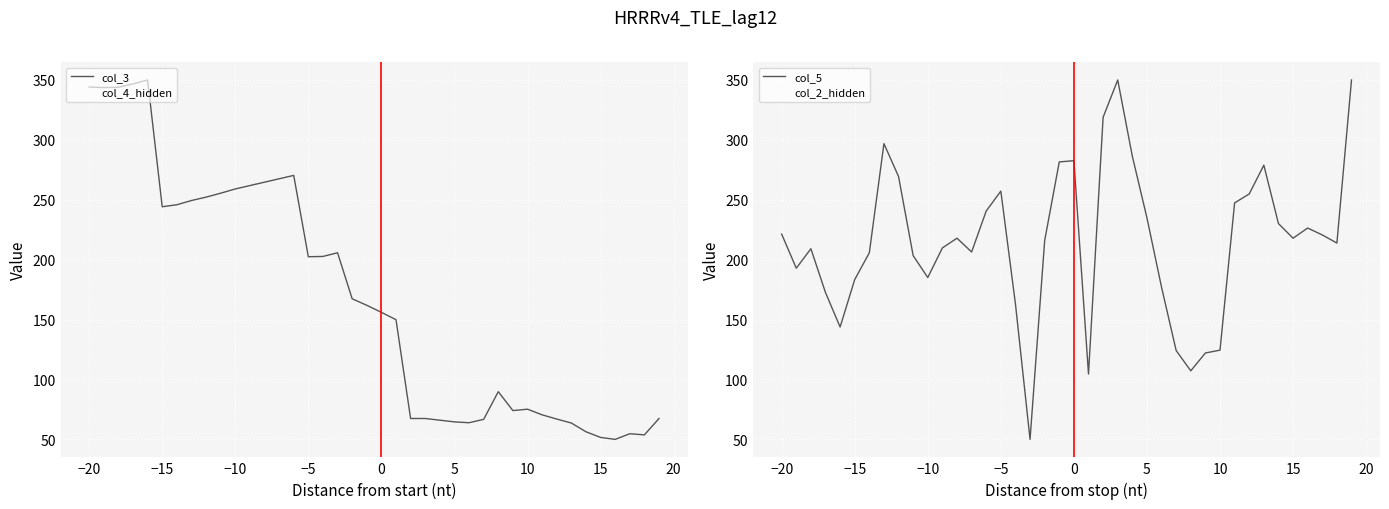

In col_2_hidden, how many points are higher than both neighbors (excluding endpoints)?

6